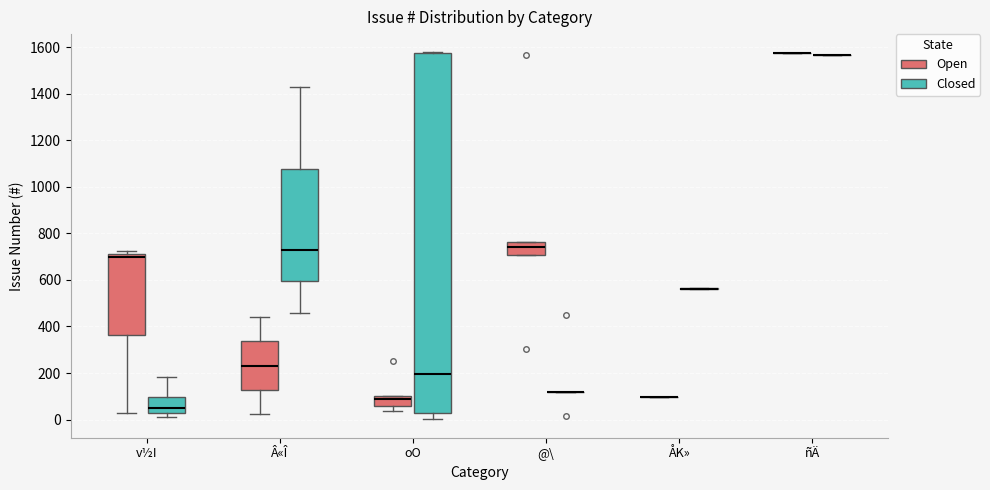

Which box is the tallest, from its lower edge to its upper edge?

oO (Closed)